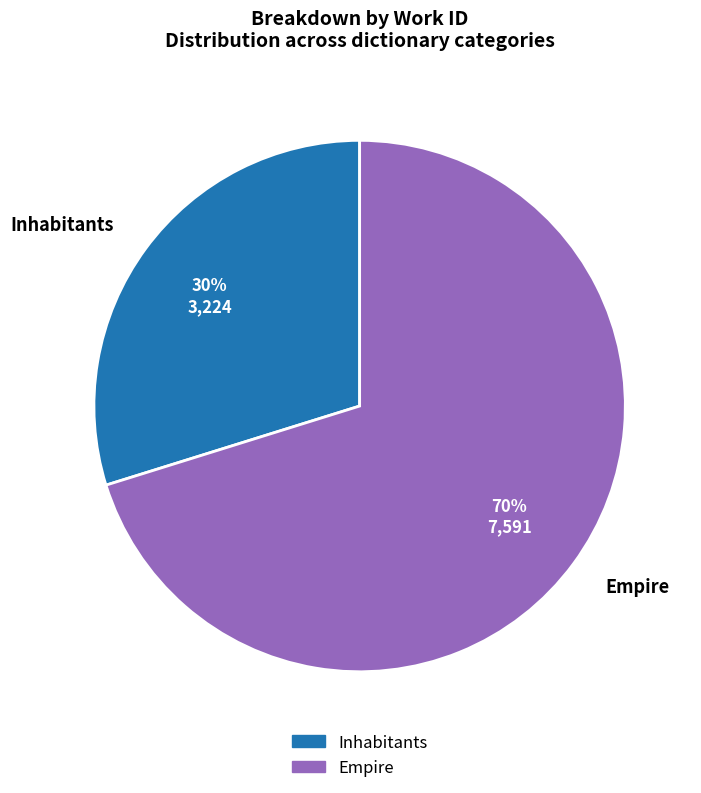

To the nearest percent, what is the difference between the Empire and Inhabitants slice percentages?

40%